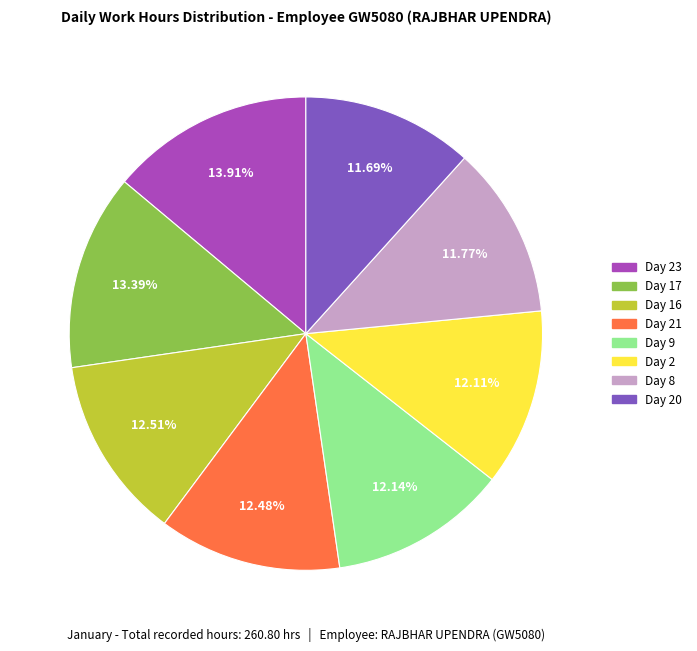

How many slices are in this pie chart?

8